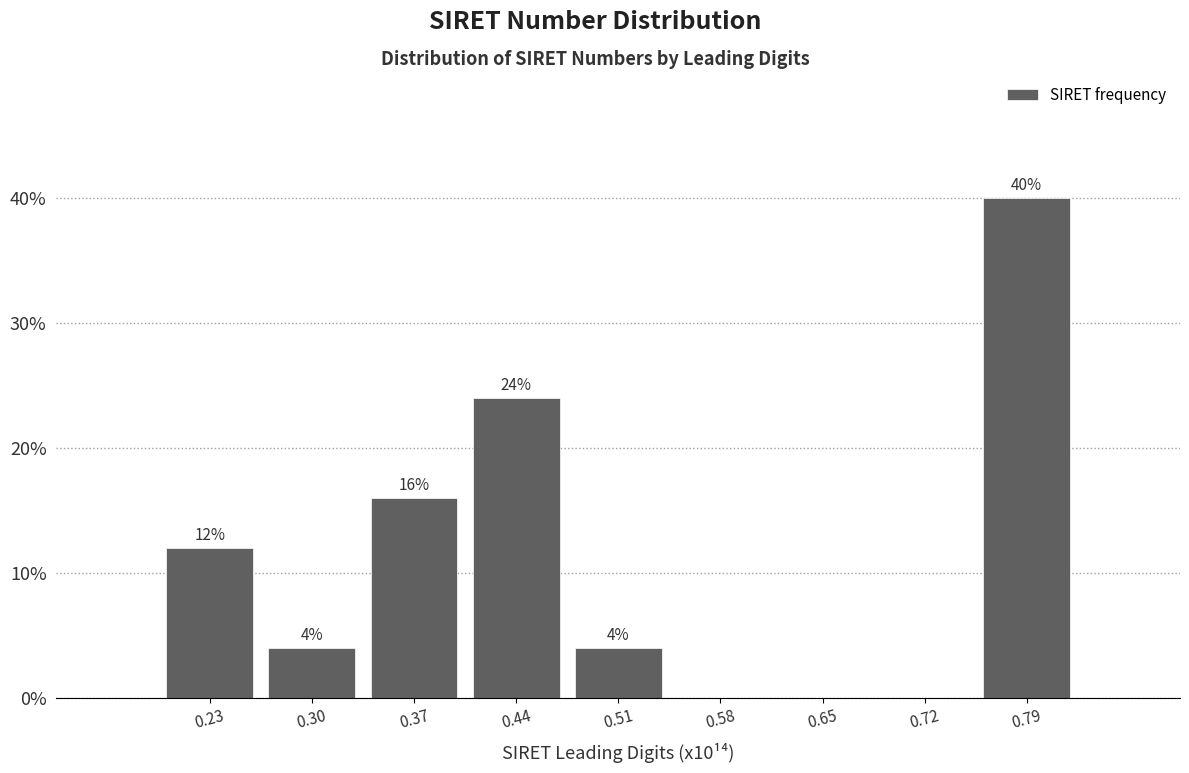

Which range on the x-axis has the tallest bar?

0.75 to 0.82